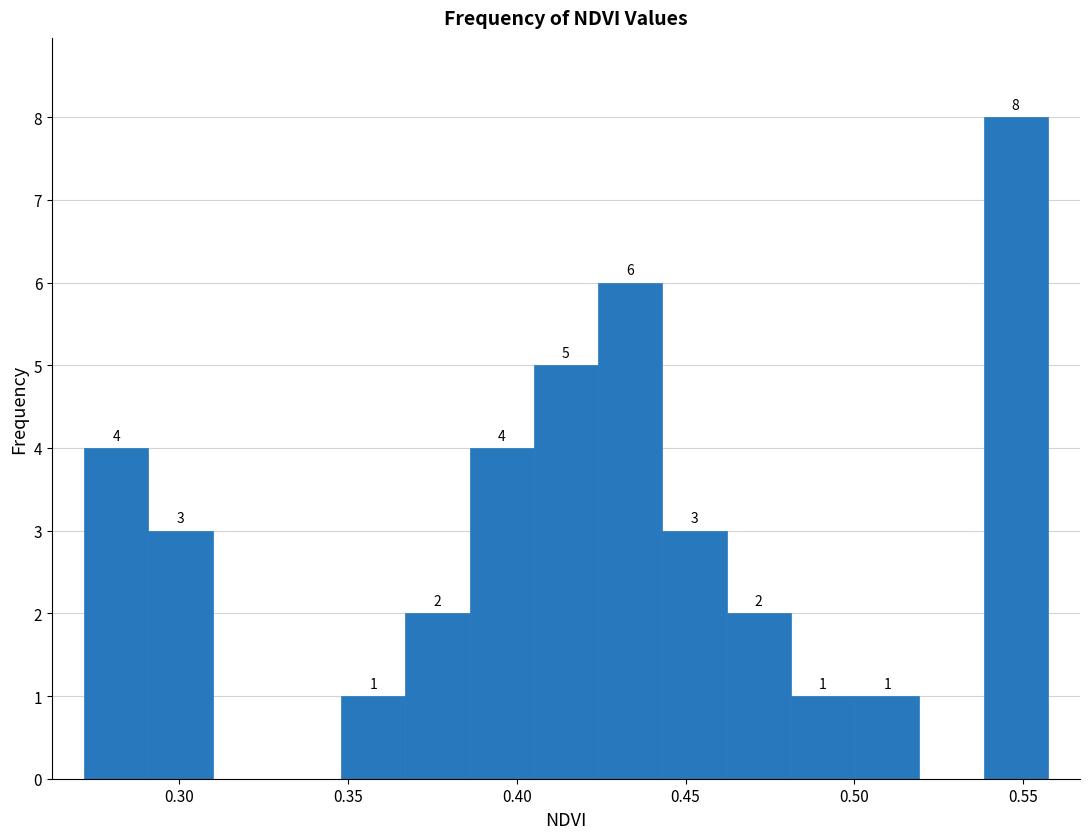

Around what value on the x-axis is the tallest bar? Give the approximate position of its centre, as read against the axis.

0.550